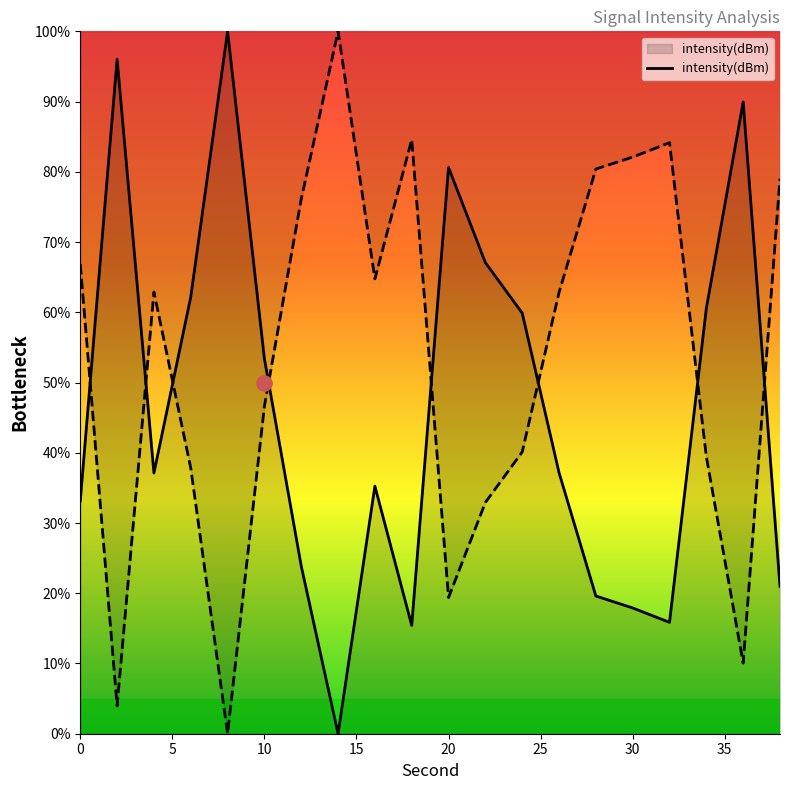

What is the ratio of the value at 38 to the value at 2?

0.2